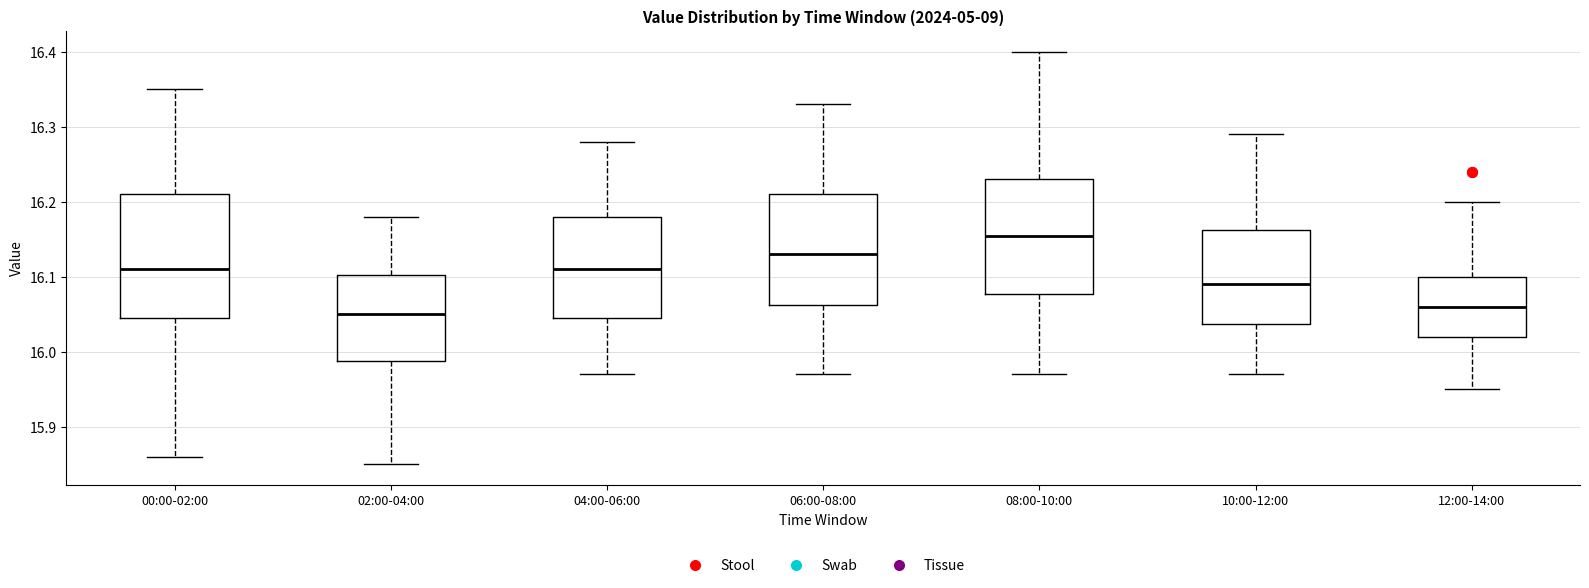

Where is the upper edge of the box for 12:00-14:00 on the y-axis? The values are not printed on the chart, so give them approximately, as read against the axis.

16.10